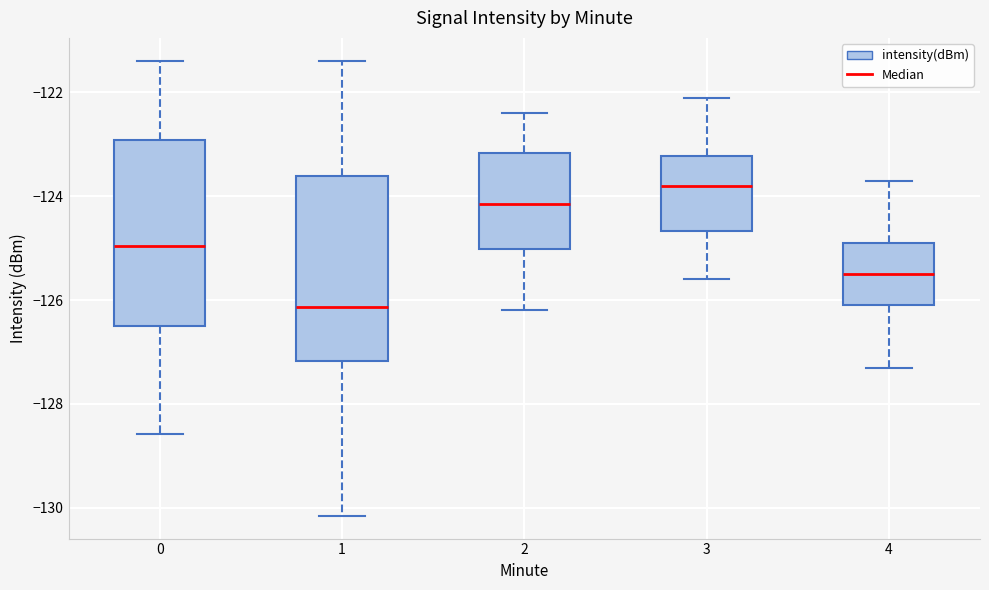

Reading left to right, read every box against the y-axis: the position of its median line, the range the box covers, and the ends of its whiskers. The values are not printed on the chart, so give them approximately, as read against the axis.

0: median -125.0, box -126.4 to -123.0, whiskers -128.6 to -121.4
1: median -126.2, box -127.2 to -123.6, whiskers -130.2 to -121.4
2: median -124.2, box -125.0 to -123.2, whiskers -126.2 to -122.4
3: median -123.8, box -124.6 to -123.2, whiskers -125.6 to -122.0
4: median -125.4, box -126.0 to -124.8, whiskers -127.2 to -123.6